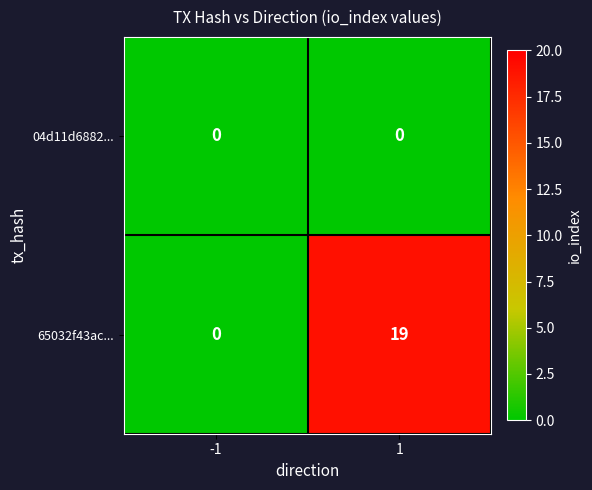

What is the sum of all 65032f43ac... values?

19